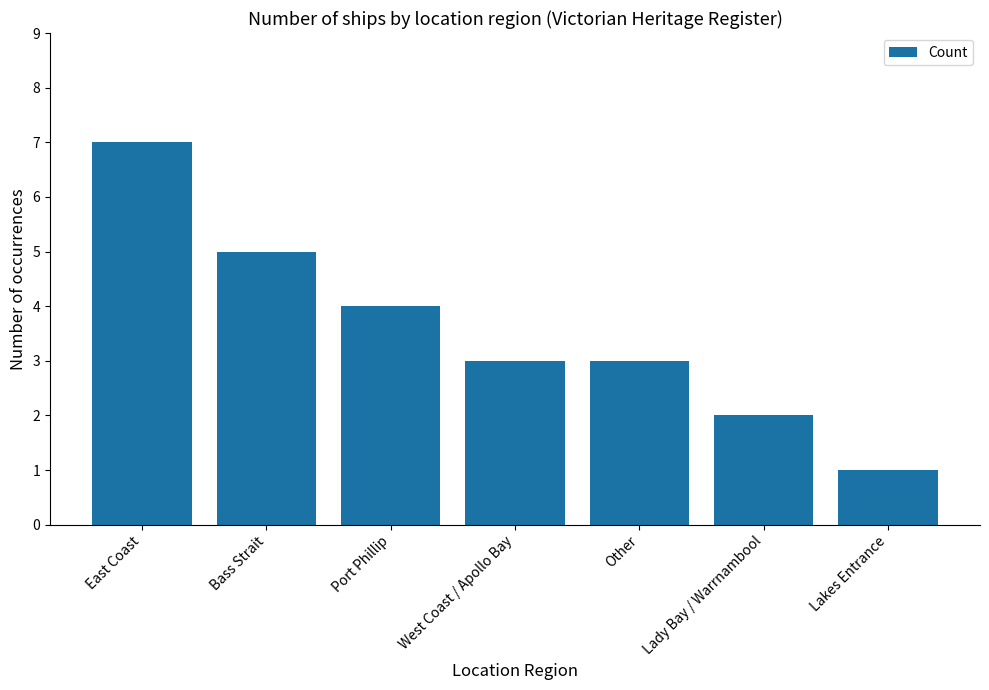

True or false: the data shows 3 at Lady Bay / Warrnambool.

False